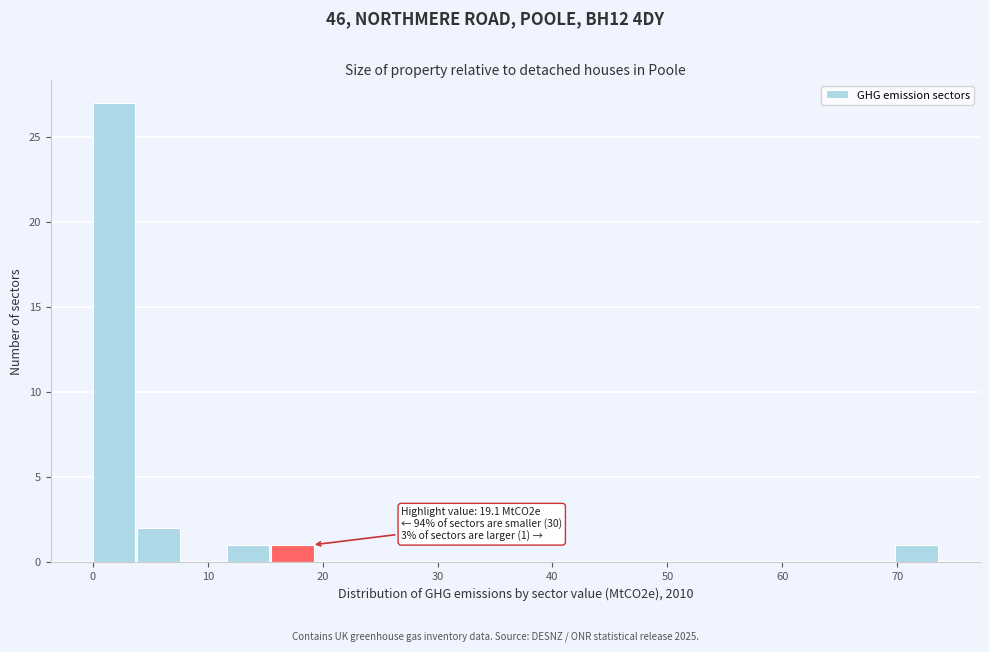

Around what value on the x-axis is the tallest bar? Give the approximate position of its centre, as read against the axis.

2